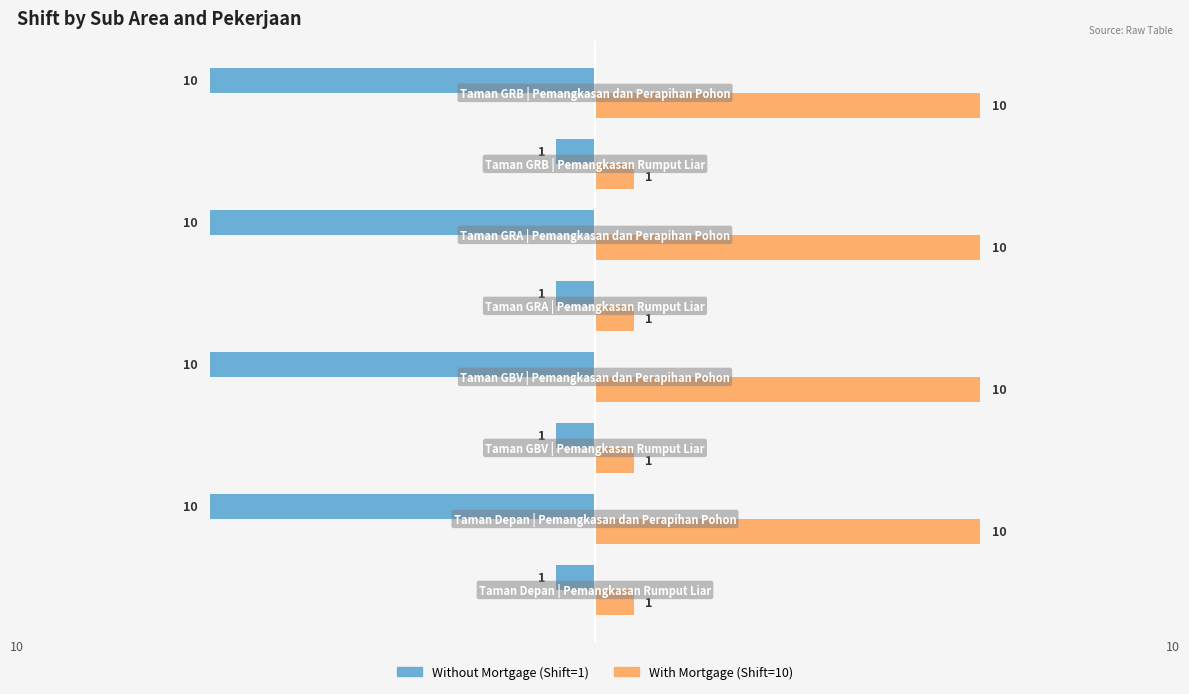

What is the minimum value shown in the chart?

-10